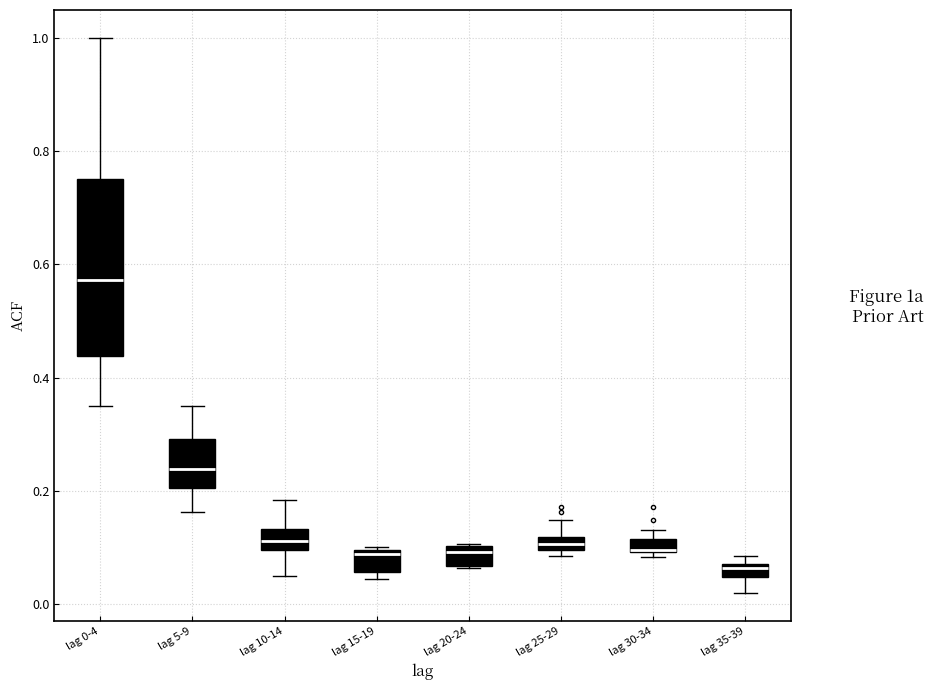

Where is the upper edge of the box for lag 20-24 on the y-axis? The values are not printed on the chart, so give them approximately, as read against the axis.

0.10